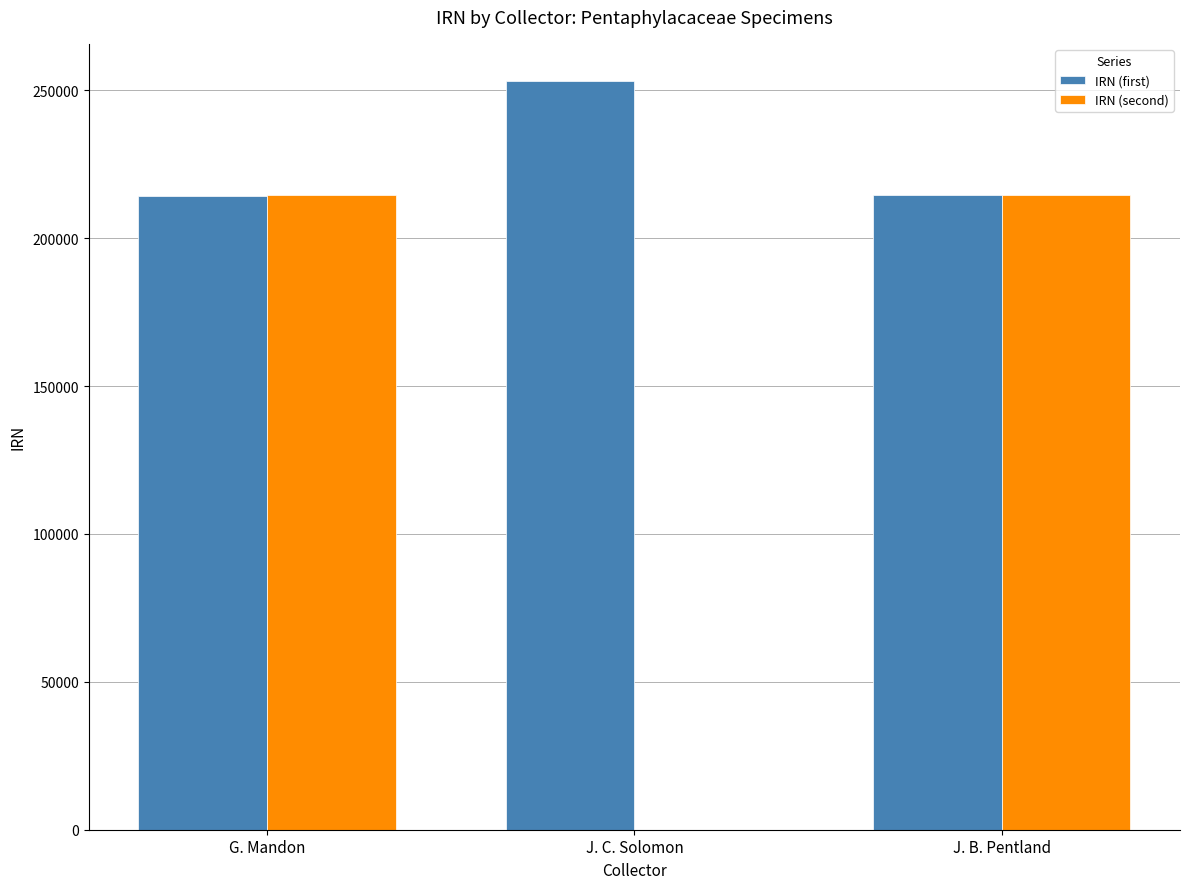

Are the bars horizontal?

No